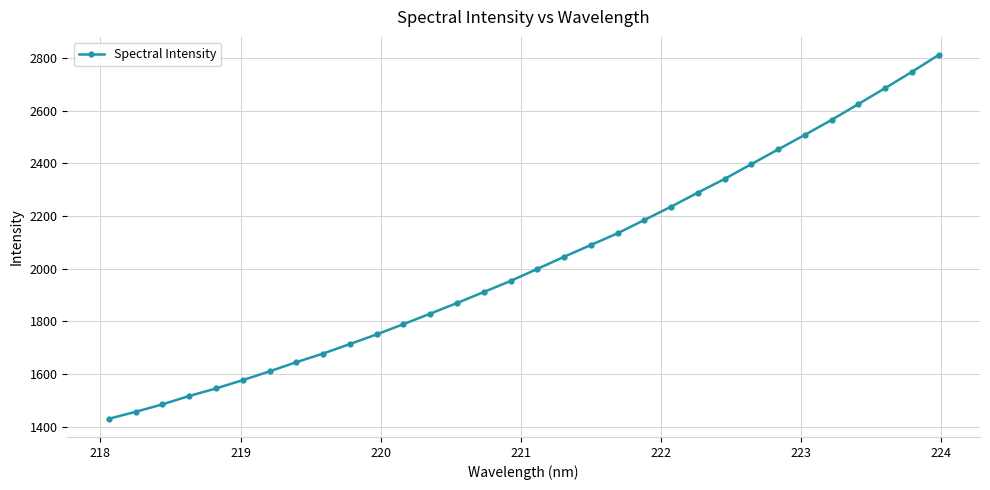

What is the value of the 3rd point from the left?

1485.3